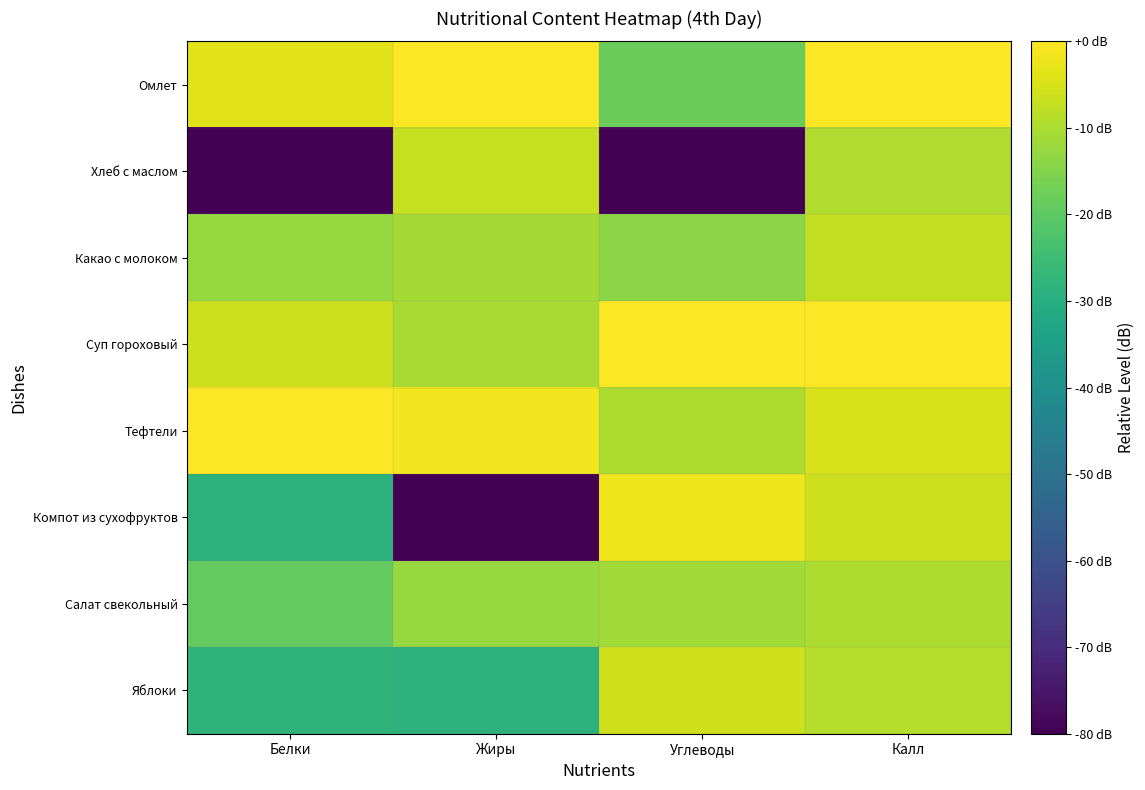

Reading left to right, list all the values displayed in this chart.

Омлет: Белки=-3.6	Жиры=0.0	Углеводы=-18.1	Калл=0.0
Хлеб с маслом: Белки=-144.7	Жиры=-7.1	Углеводы=-150.5	Калл=-9.4
Какао с молоком: Белки=-12.7	Жиры=-10.9	Углеводы=-14.0	Калл=-7.3
Суп гороховый: Белки=-6.1	Жиры=-10.6	Углеводы=0.0	Калл=-0.1
Тефтели: Белки=0.0	Жиры=-1.5	Углеводы=-9.9	Калл=-4.9
Компот из сухофруктов: Белки=-28.6	Жиры=-145.4	Углеводы=-2.0	Калл=-6.1
Салат свекольный: Белки=-19.3	Жиры=-12.3	Углеводы=-11.0	Калл=-10.0
Яблоки: Белки=-27.8	Жиры=-28.5	Углеводы=-5.8	Калл=-8.9